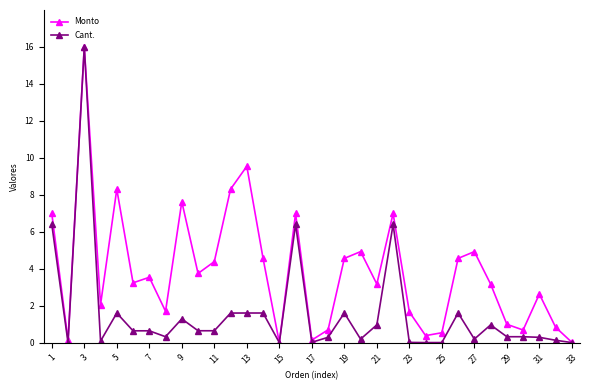

Count the number of data series in this chart.

2